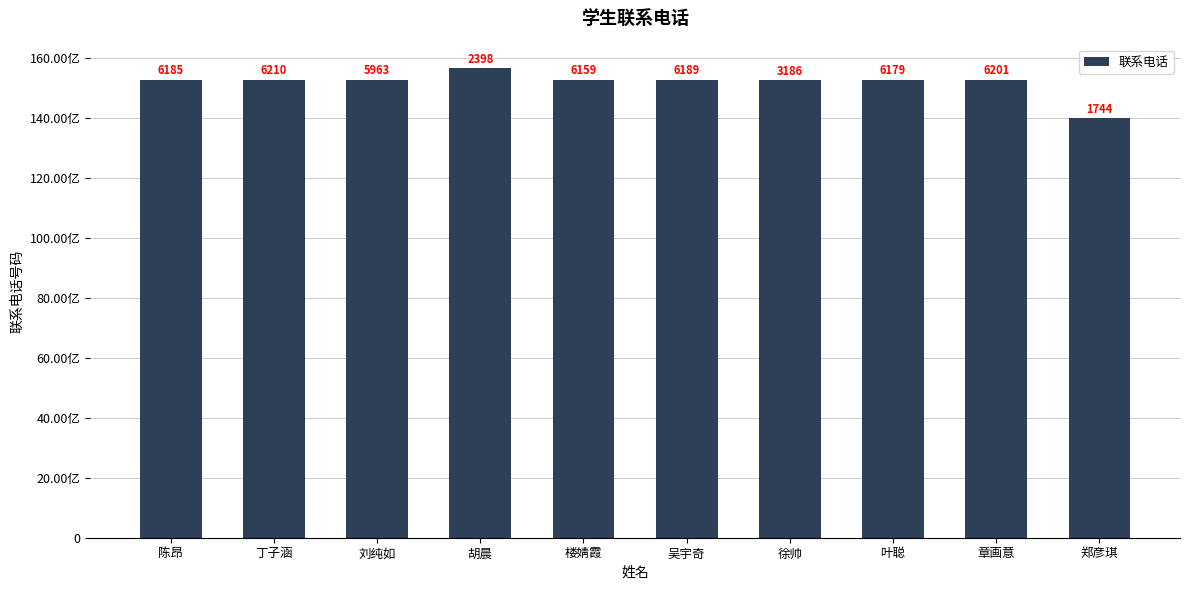

Where does the data first go above 15268626185?

丁子涵